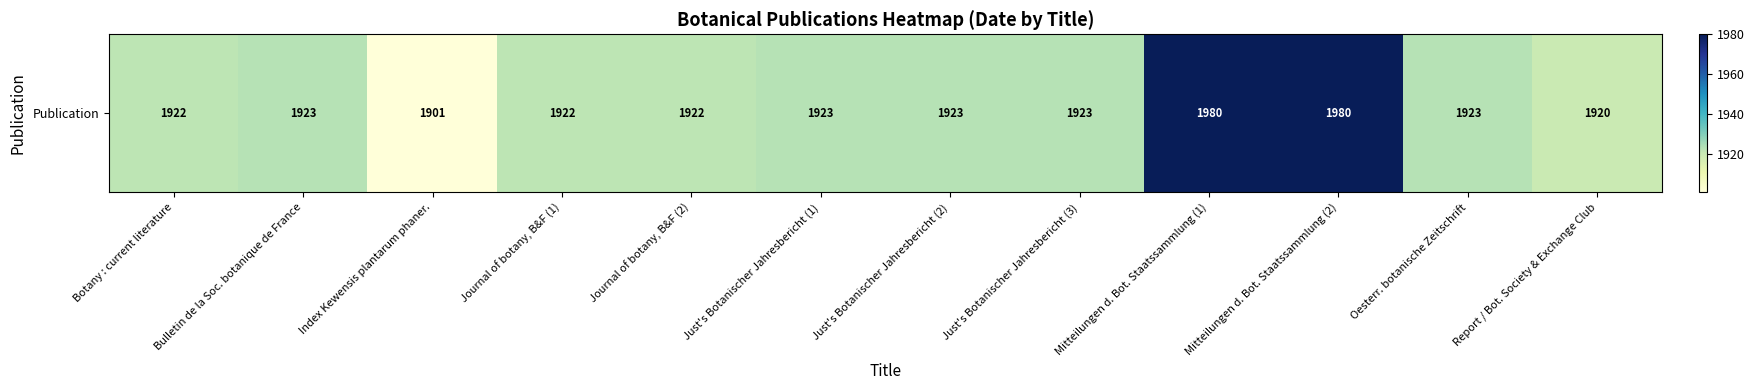

Rank the categories by value from lowest to highest.

Index Kewensis plantarum phaner., Report / Bot. Society & Exchange Club, Botany : current literature, Journal of botany, B&F (1), Journal of botany, B&F (2), Bulletin de la Soc. botanique de France, Just's Botanischer Jahresbericht (1), Just's Botanischer Jahresbericht (2), Just's Botanischer Jahresbericht (3), Oesterr. botanische Zeitschrift, Mitteilungen d. Bot. Staatssammlung (1), Mitteilungen d. Bot. Staatssammlung (2)